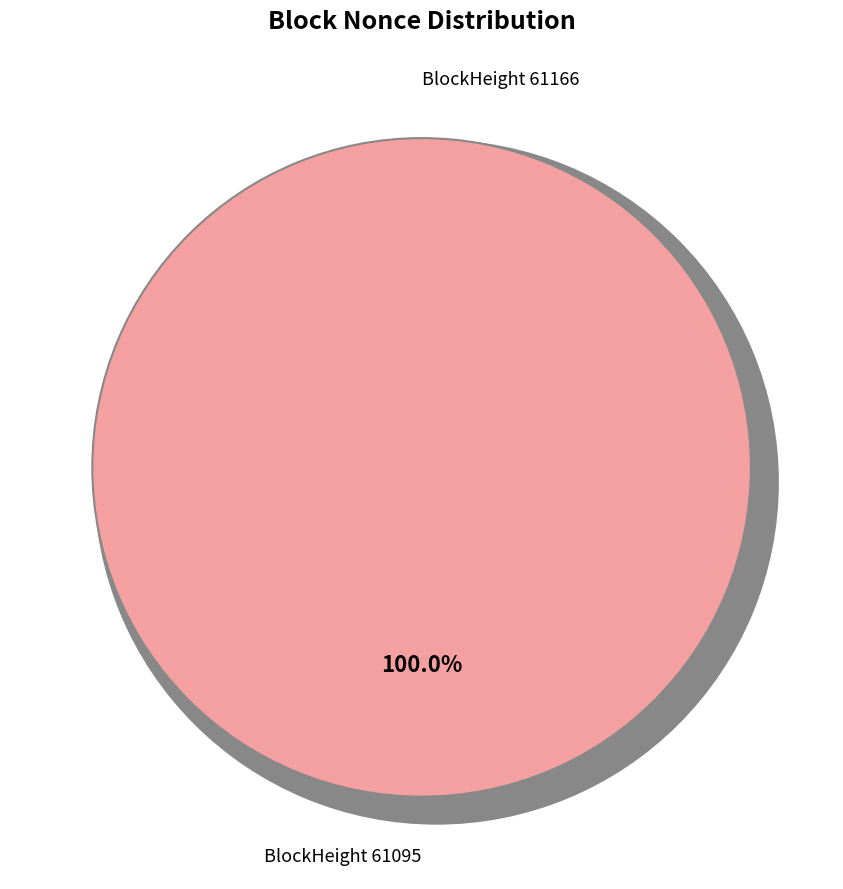

Is there any slice that represents more than half of the pie?

Yes